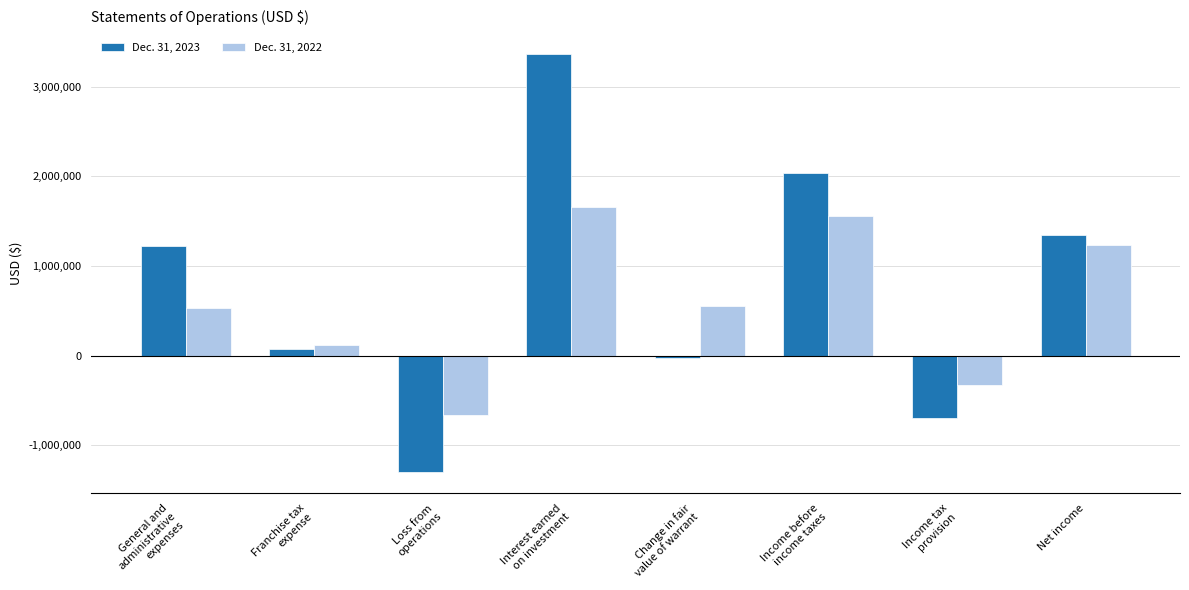

What is the sum of the Dec. 31, 2023 values at Franchise tax
expense and Loss from
operations?

-1225241